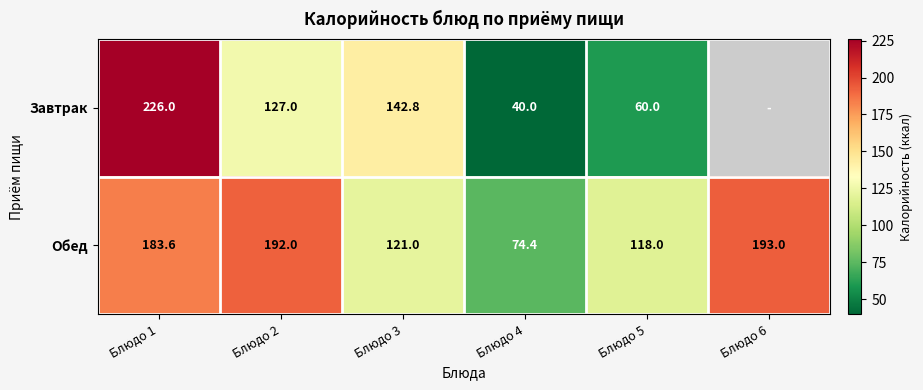

Rank the series at Блюдо 4 from highest to lowest value.

Обед, Завтрак